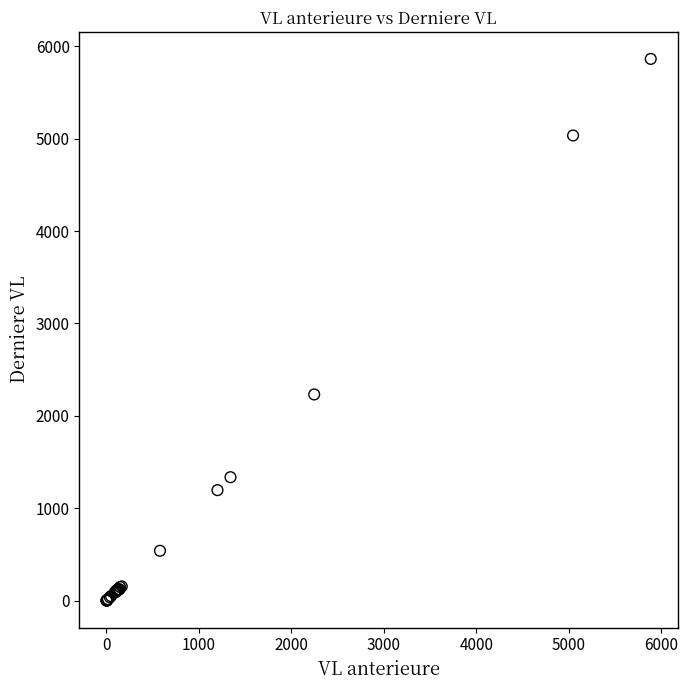

What Y value in the scatter plot is closest to 2932?

2231.7